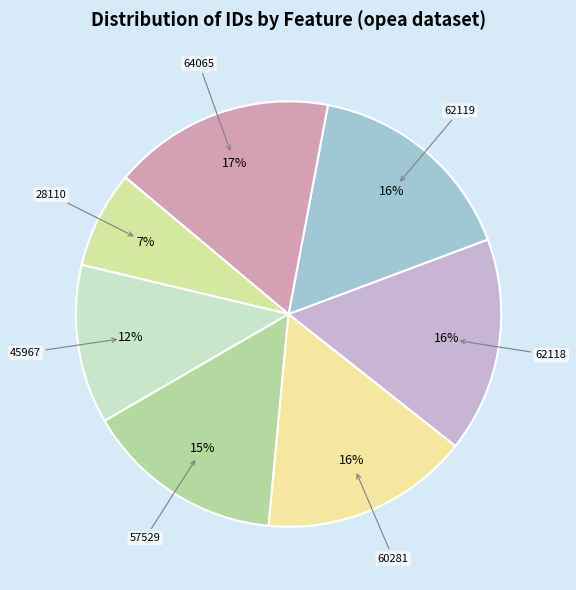

To the nearest percent, what is the average slice percentage?

14%